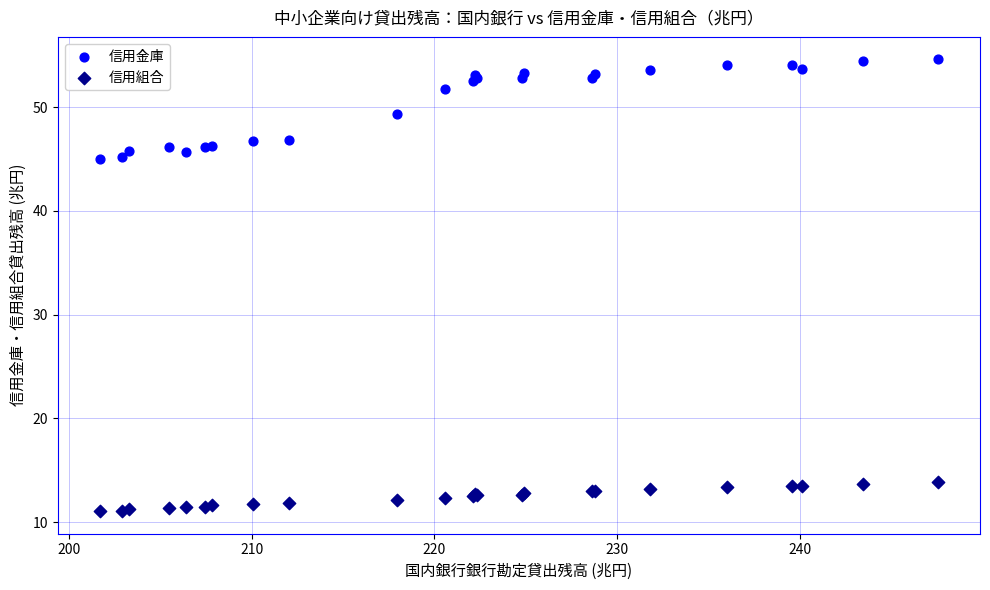

What is the X range (max minus min) for the scatter plot?

45.9